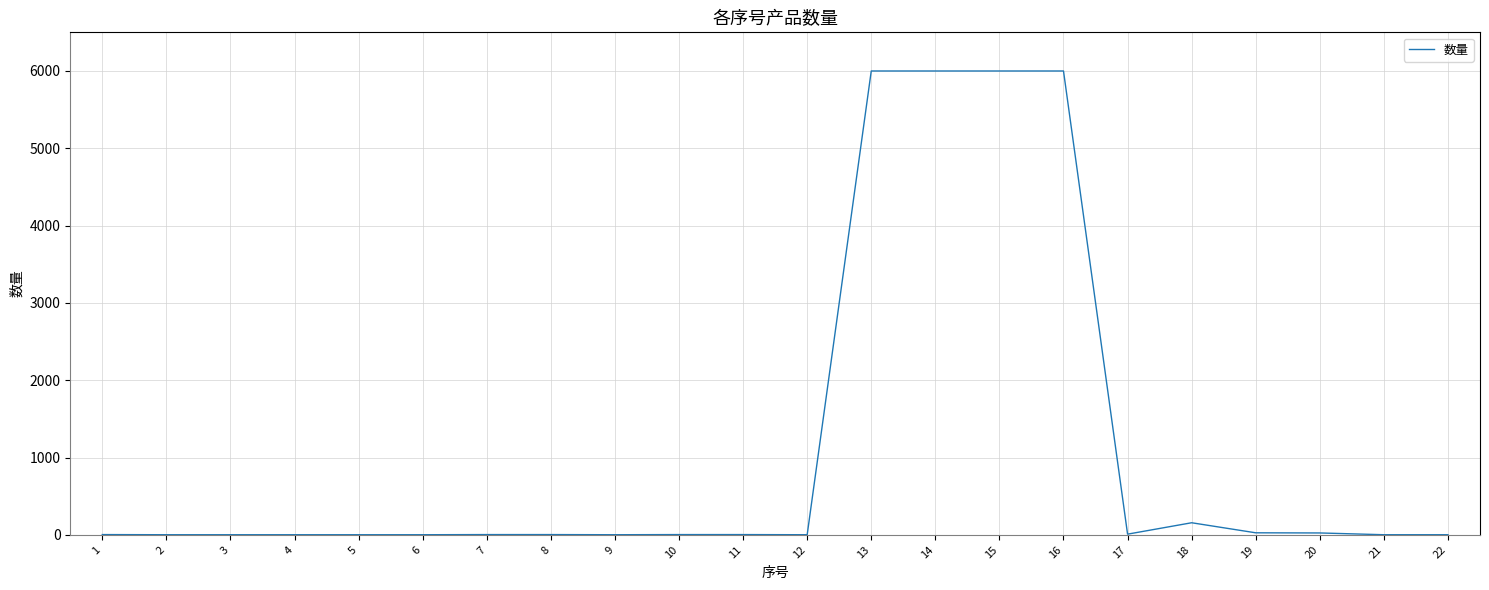

Does the chart display data point markers on the line(s)?

No